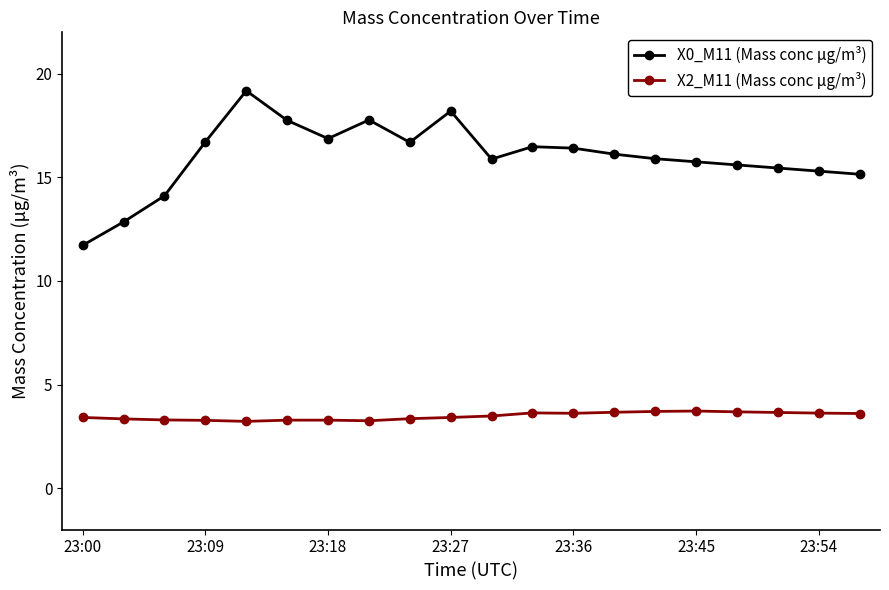

How many lines are shown in the chart?

2